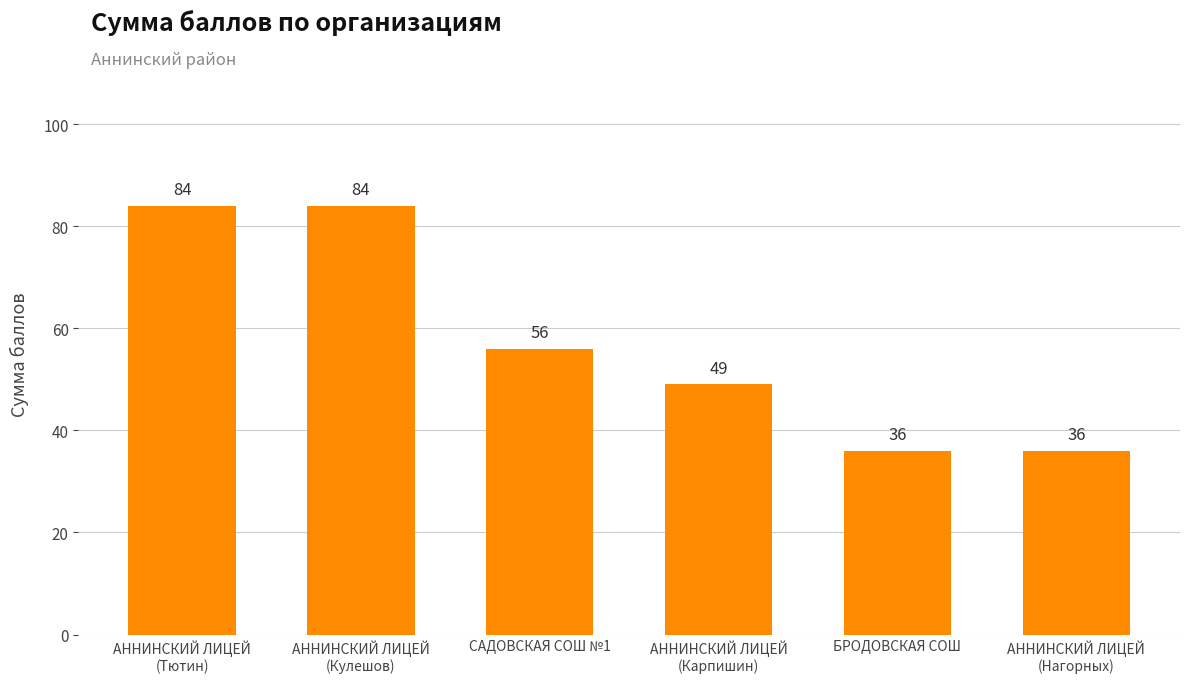

What is the label of the 3rd bar from the right?

АННИНСКИЙ ЛИЦЕЙ
(Карпишин)